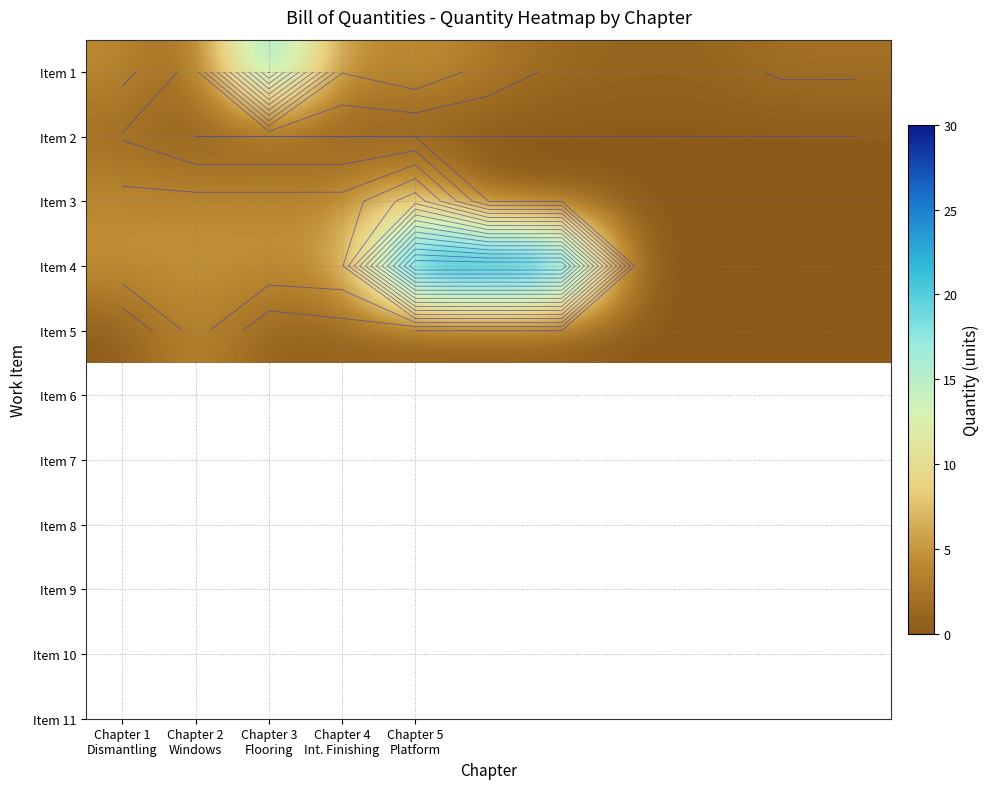

At which category is the sum across all series the highest?

Chapter 5
Platform